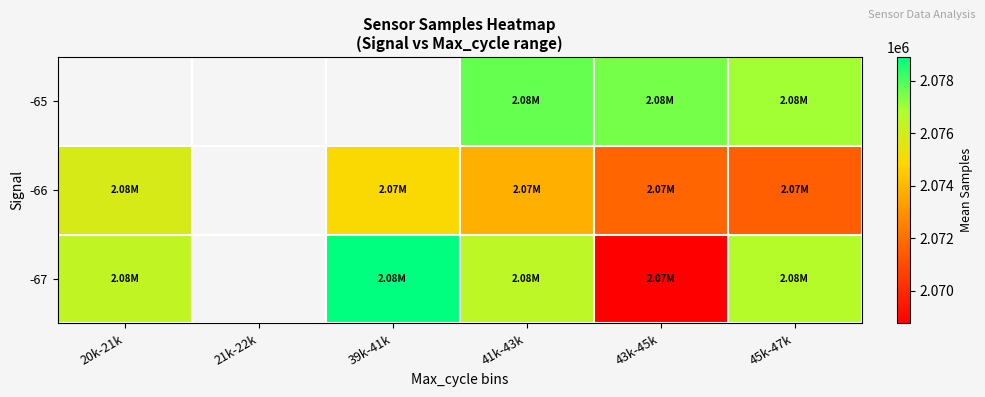

What is the difference between the highest and lowest values at 41k-43k?

3911.7